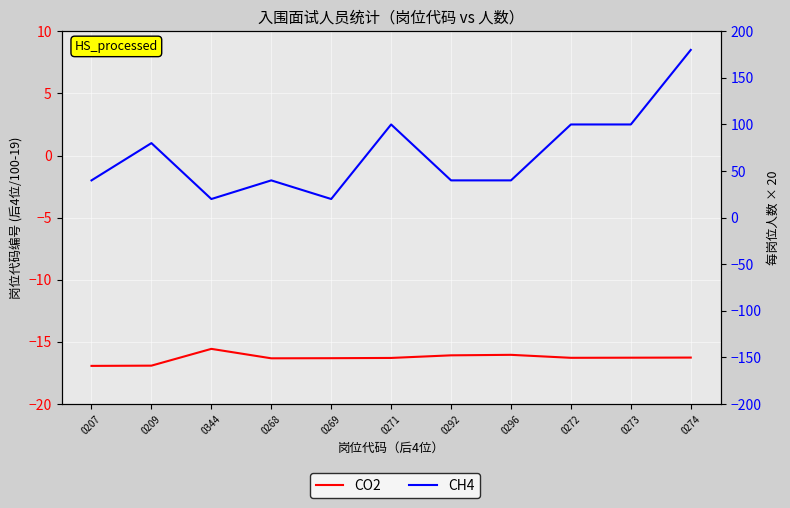

What is the difference between the CO2 values at 0272 and 0207?

0.6